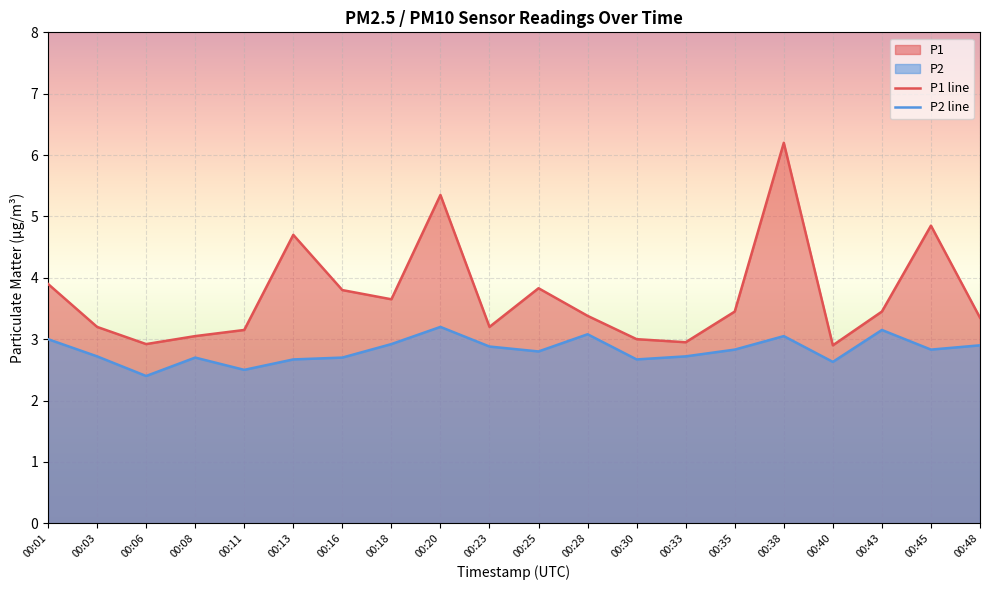

Where does the P1 line series first go above 3?

00:01